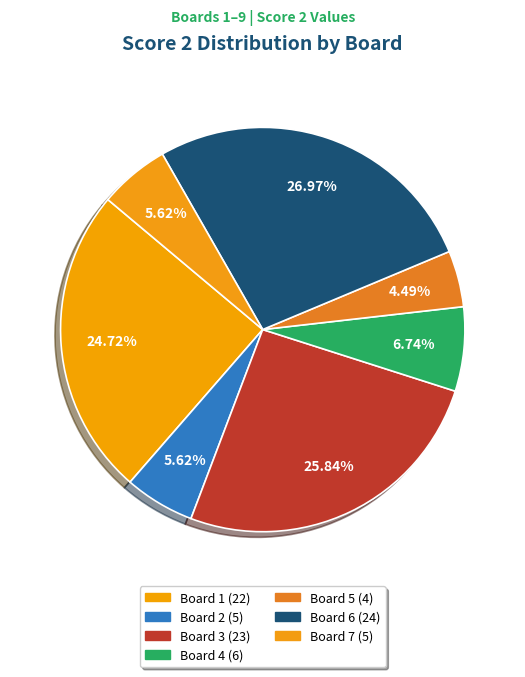

How many slices are in this pie chart?

7